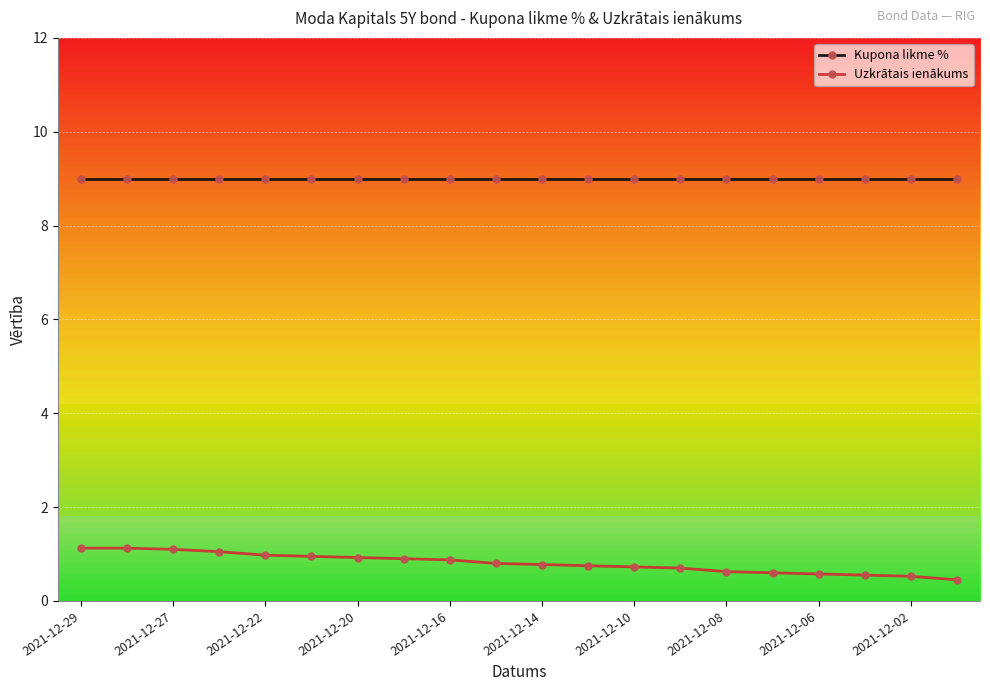

What is the difference between the maximum and second lowest values in the Uzkrātais ienākums series?

0.6